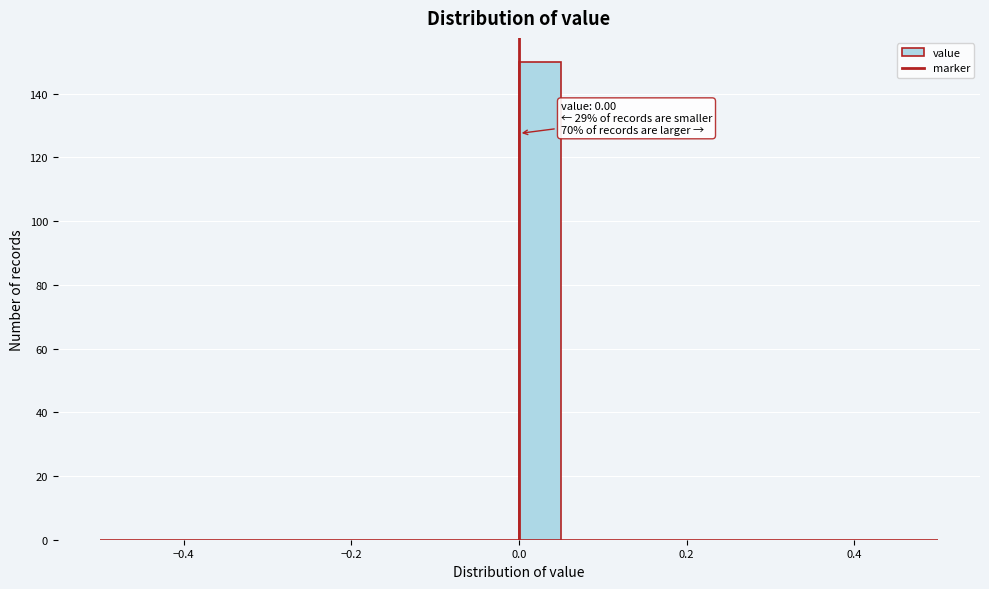

Around what value on the x-axis is the tallest bar? Give the approximate position of its centre, as read against the axis.

0.02